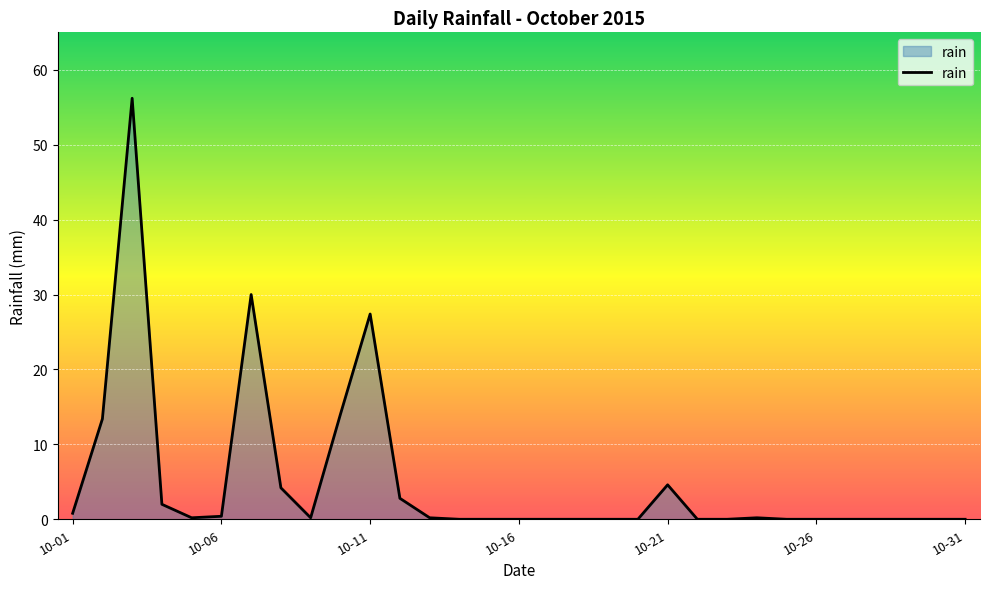

True or false: there are more than 1 points higher than both neighbors.

True